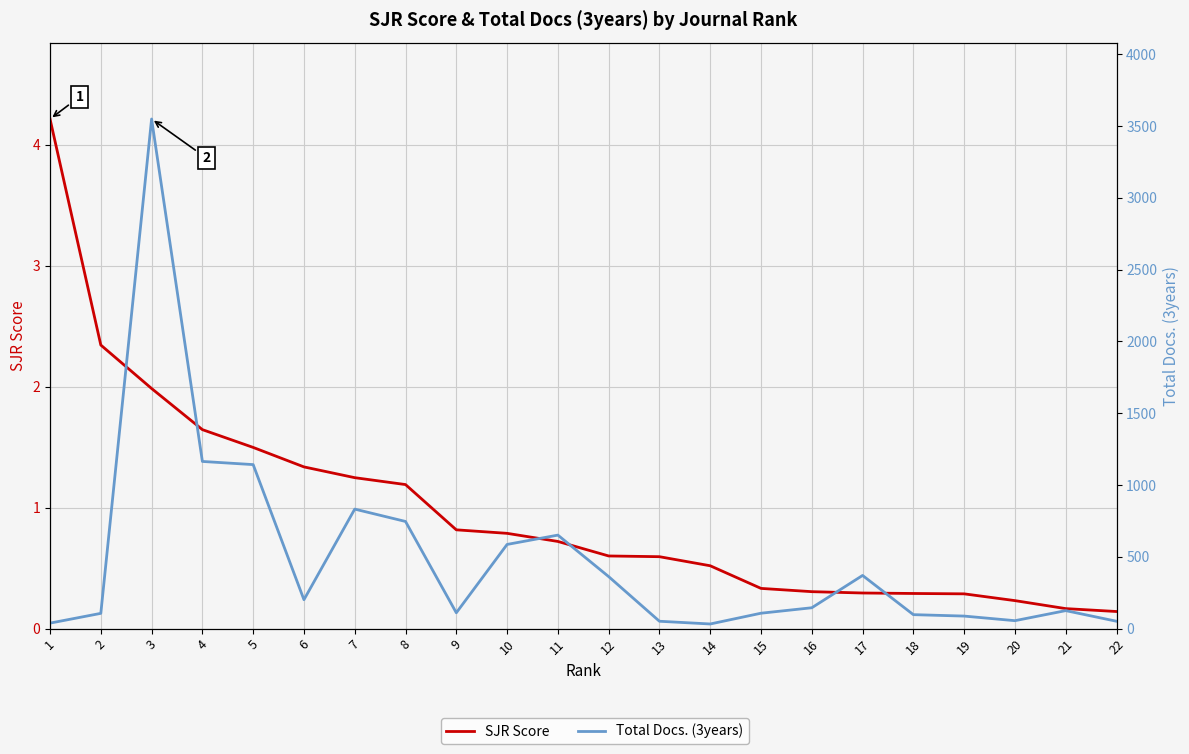

Which category has the highest value across all series?

3